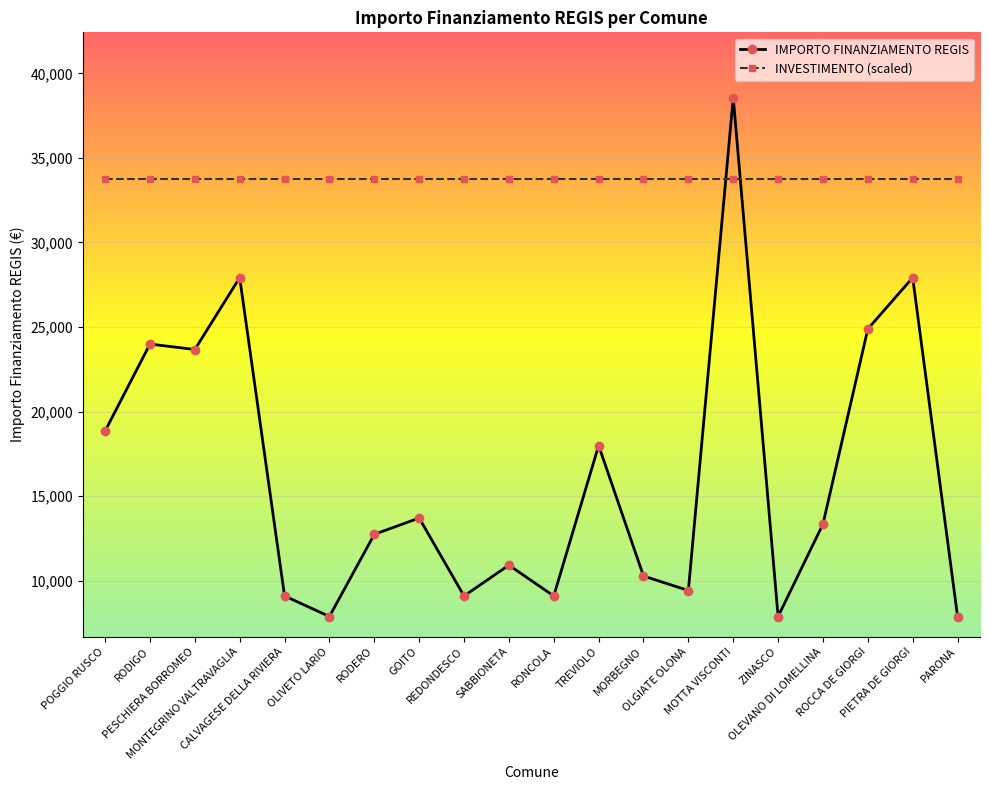

Is it true that IMPORTO FINANZIAMENTO REGIS equals 9105.0 at RONCOLA?

True